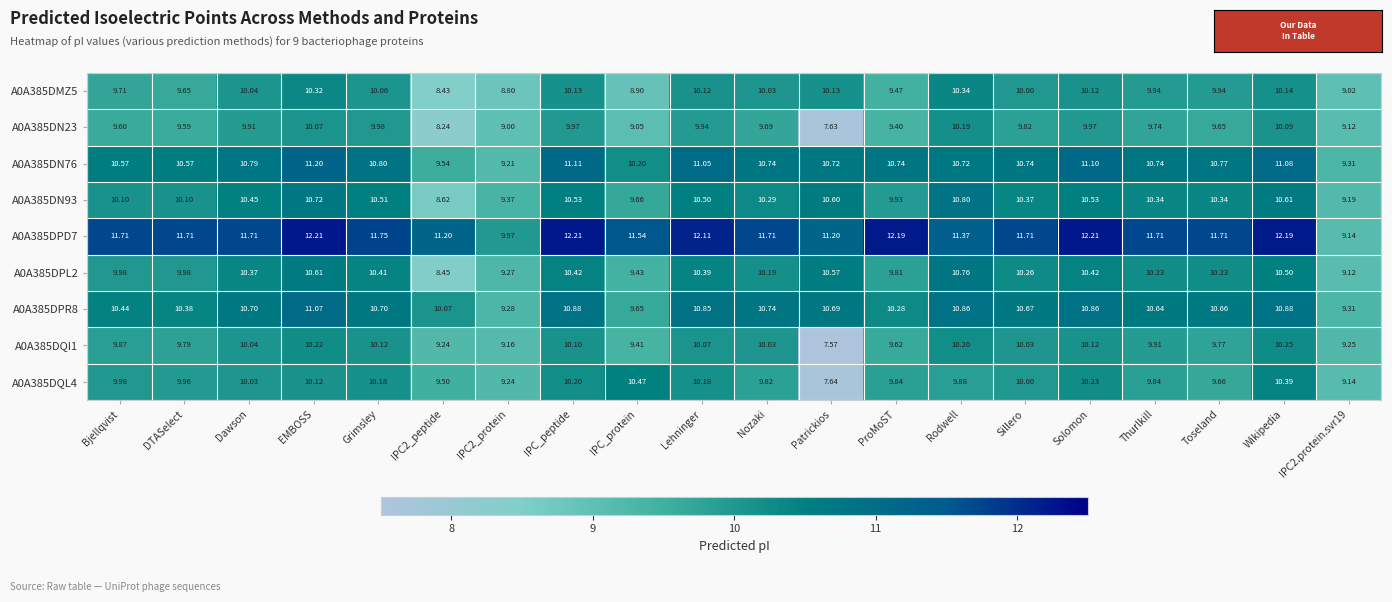

Where does the A0A385DQL4 series first go above 9?

Bjellqvist